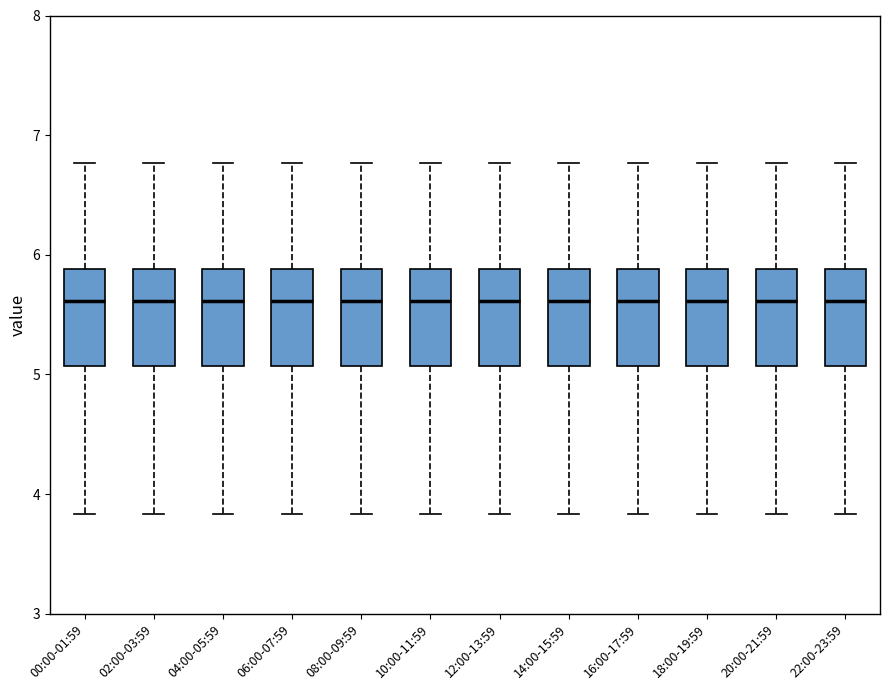

Reading left to right, transcribe this box plot: for each box, give where its median line is, the range the box spans, and where its two whiskers end, as read against the y-axis. The values are not printed on the chart, so give them approximately, as read against the axis.

00:00-01:59: median 5.6, box 5.1 to 5.9, whiskers 3.8 to 6.8
02:00-03:59: median 5.6, box 5.1 to 5.9, whiskers 3.8 to 6.8
04:00-05:59: median 5.6, box 5.1 to 5.9, whiskers 3.8 to 6.8
06:00-07:59: median 5.6, box 5.1 to 5.9, whiskers 3.8 to 6.8
08:00-09:59: median 5.6, box 5.1 to 5.9, whiskers 3.8 to 6.8
10:00-11:59: median 5.6, box 5.1 to 5.9, whiskers 3.8 to 6.8
12:00-13:59: median 5.6, box 5.1 to 5.9, whiskers 3.8 to 6.8
14:00-15:59: median 5.6, box 5.1 to 5.9, whiskers 3.8 to 6.8
16:00-17:59: median 5.6, box 5.1 to 5.9, whiskers 3.8 to 6.8
18:00-19:59: median 5.6, box 5.1 to 5.9, whiskers 3.8 to 6.8
20:00-21:59: median 5.6, box 5.1 to 5.9, whiskers 3.8 to 6.8
22:00-23:59: median 5.6, box 5.1 to 5.9, whiskers 3.8 to 6.8